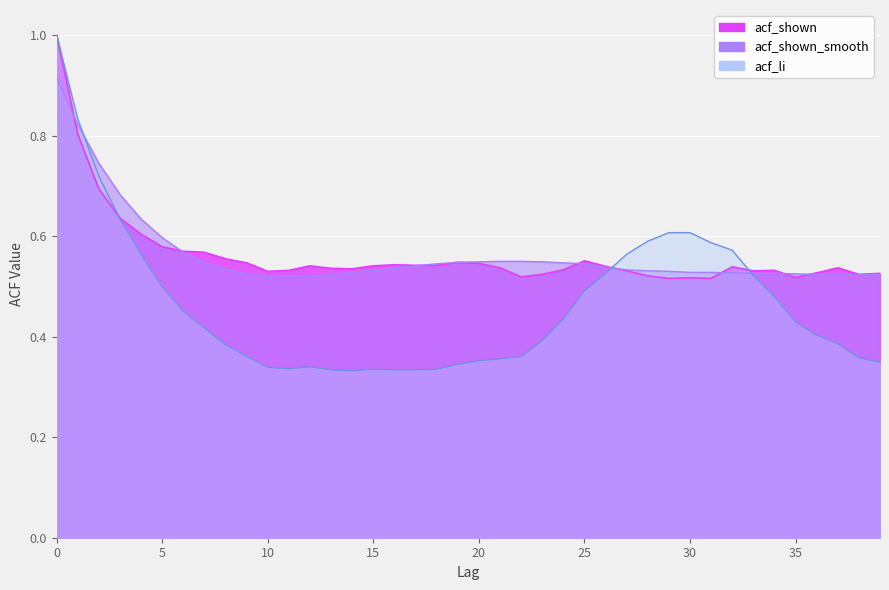

Which series changed the most between 6 and 32?

acf_li